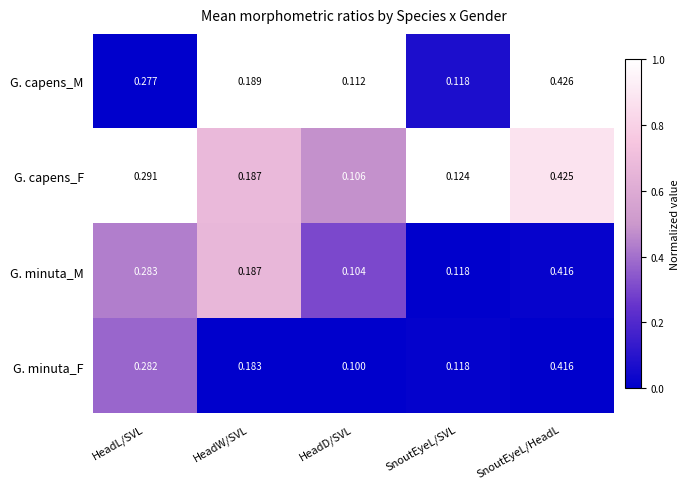

Rank the categories by G. minuta_M value from highest to lowest.

SnoutEyeL/HeadL, HeadL/SVL, HeadW/SVL, SnoutEyeL/SVL, HeadD/SVL